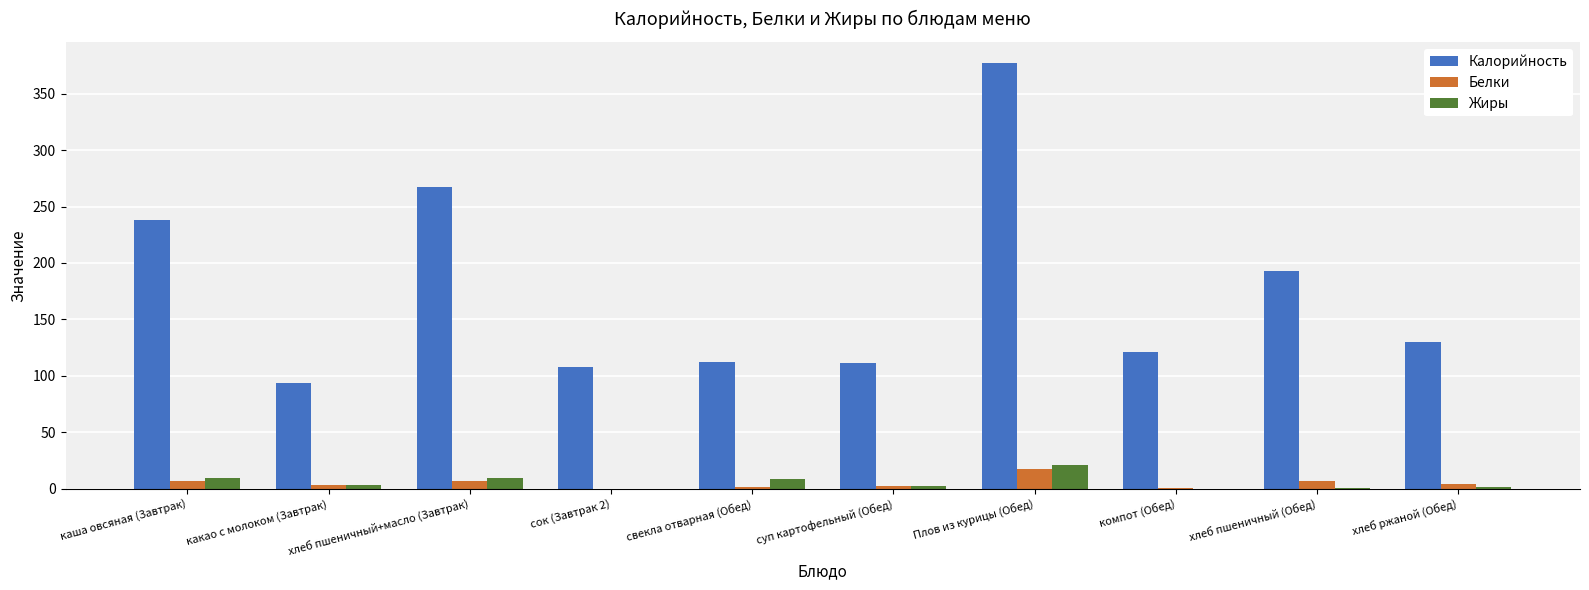

What is the total value across all series at хлеб пшеничный (Обед)?

200.3